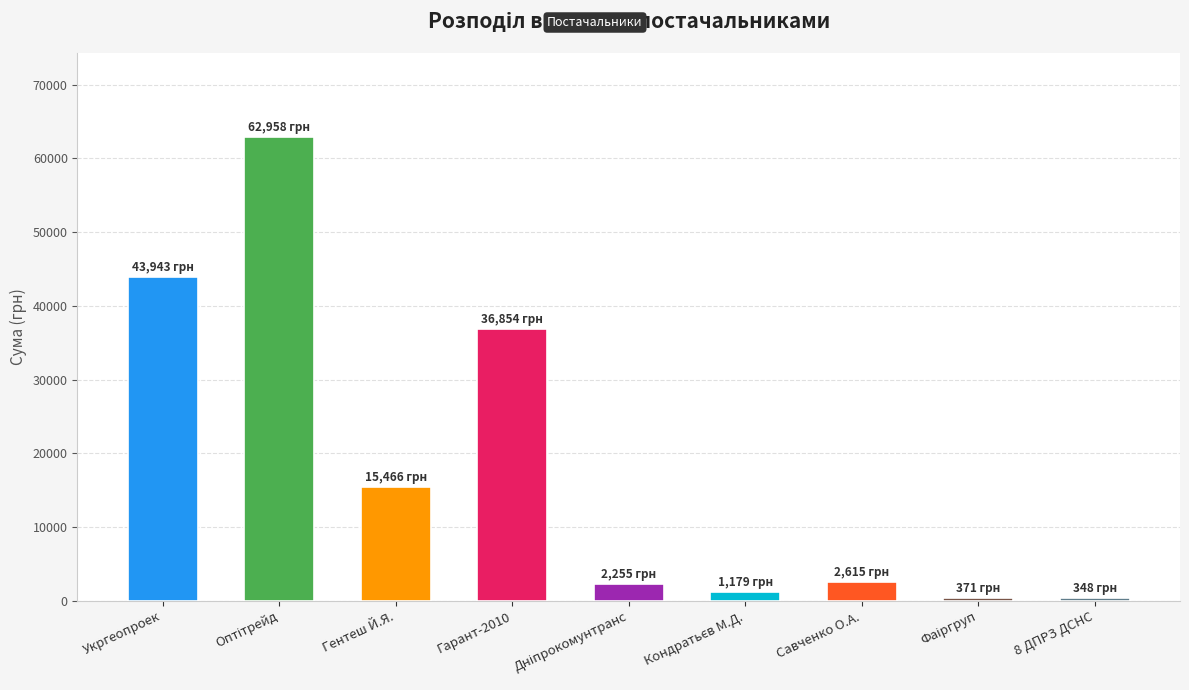

What position from the right is 8 ДПРЗ ДСНС?

1